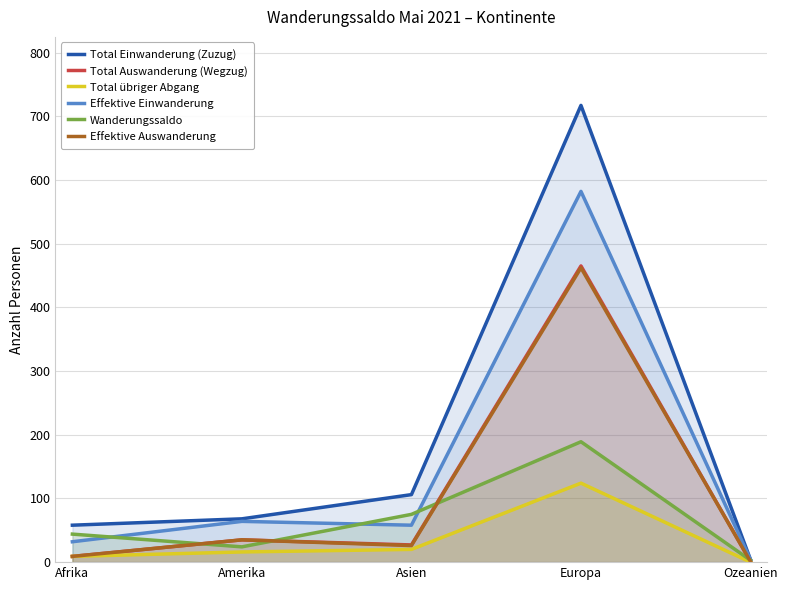

Where is Total Einwanderung (Zuzug) nearest to the value 360?

Asien